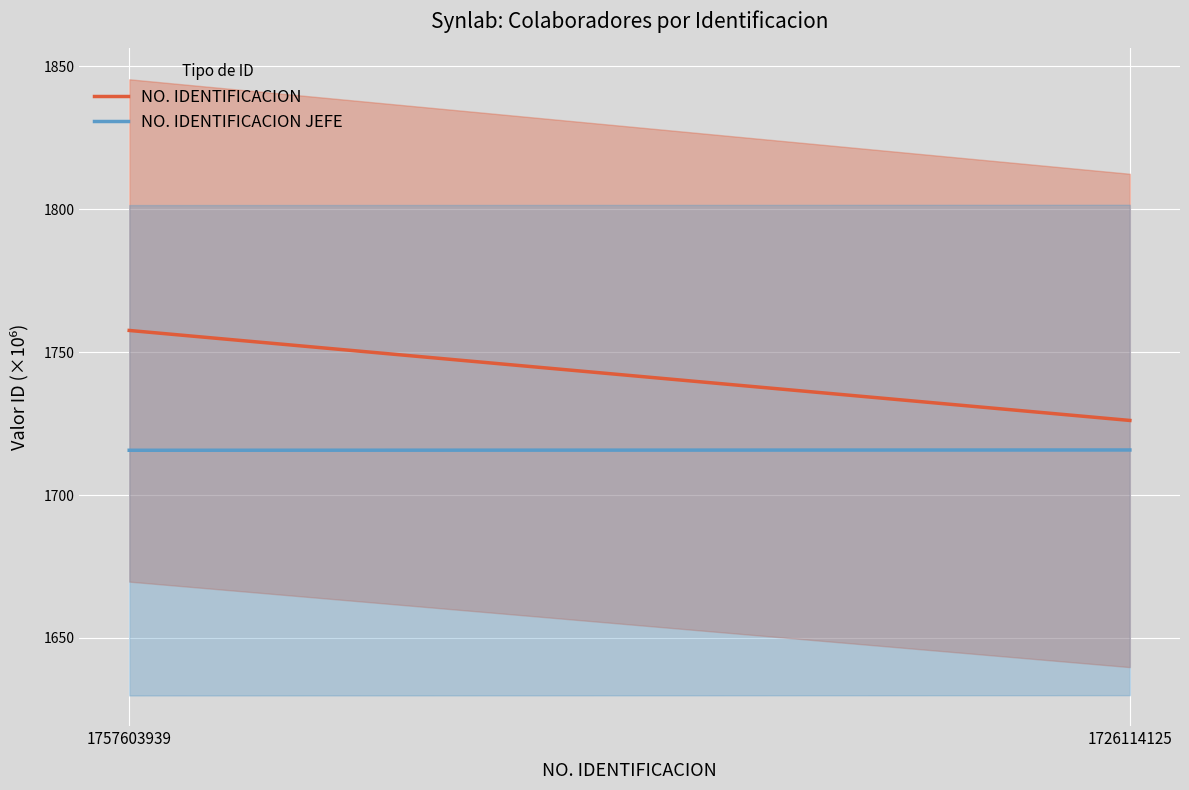

What are all the series names shown in the legend?

NO. IDENTIFICACION, NO. IDENTIFICACION JEFE